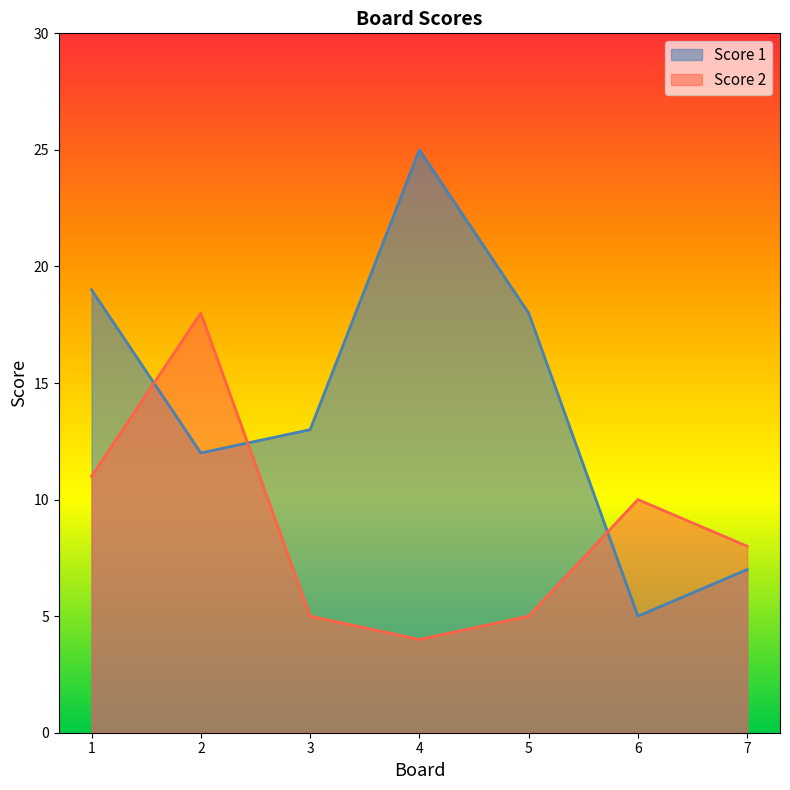

Rank the series by their average value, from highest to lowest.

Score 1, Score 2